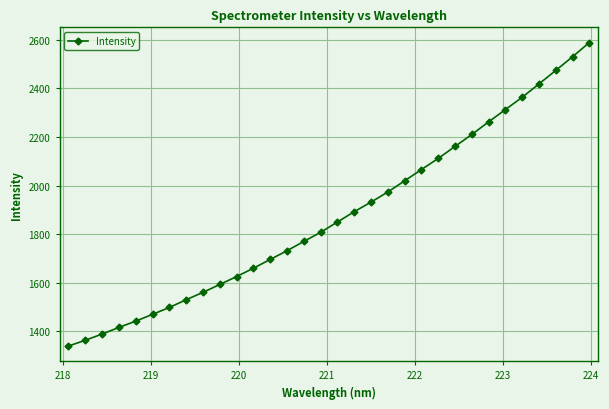

True or false: the data has more than 2 interior local peaks.

False